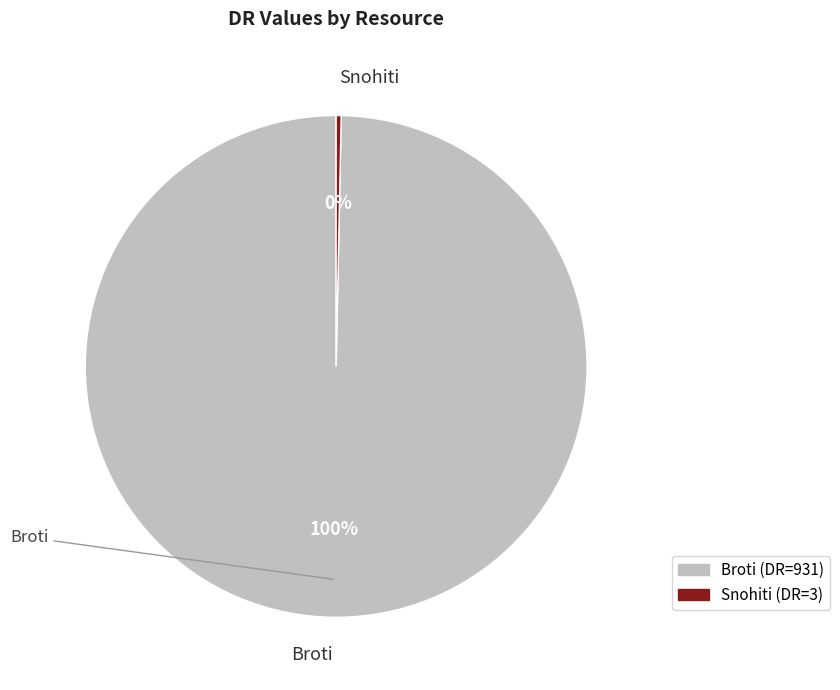

Which slice is the largest?

Broti